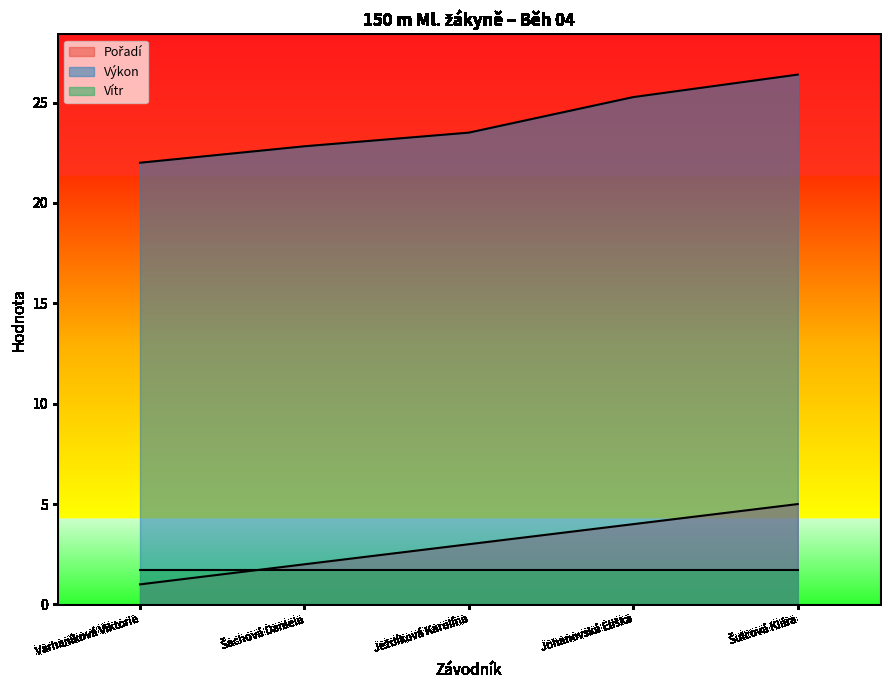

What position from the right is Šulcová Klára?

1